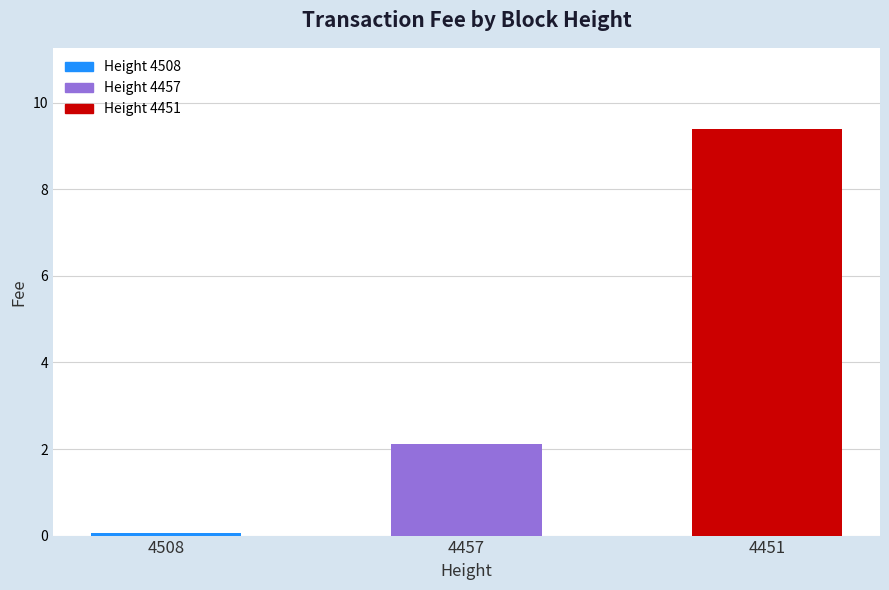

What is the difference between the values at 4457 and 4508?

2.1